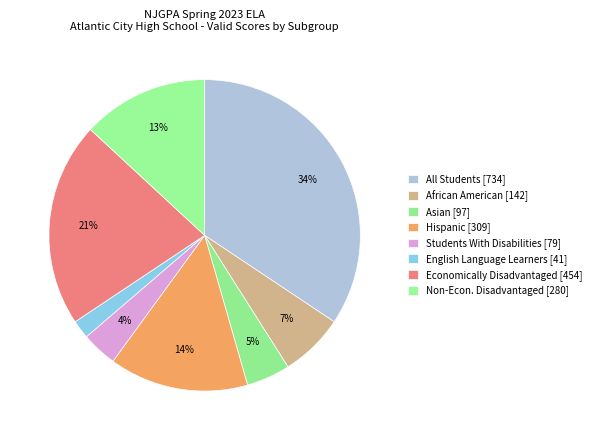

How many segments does this pie chart have?

8